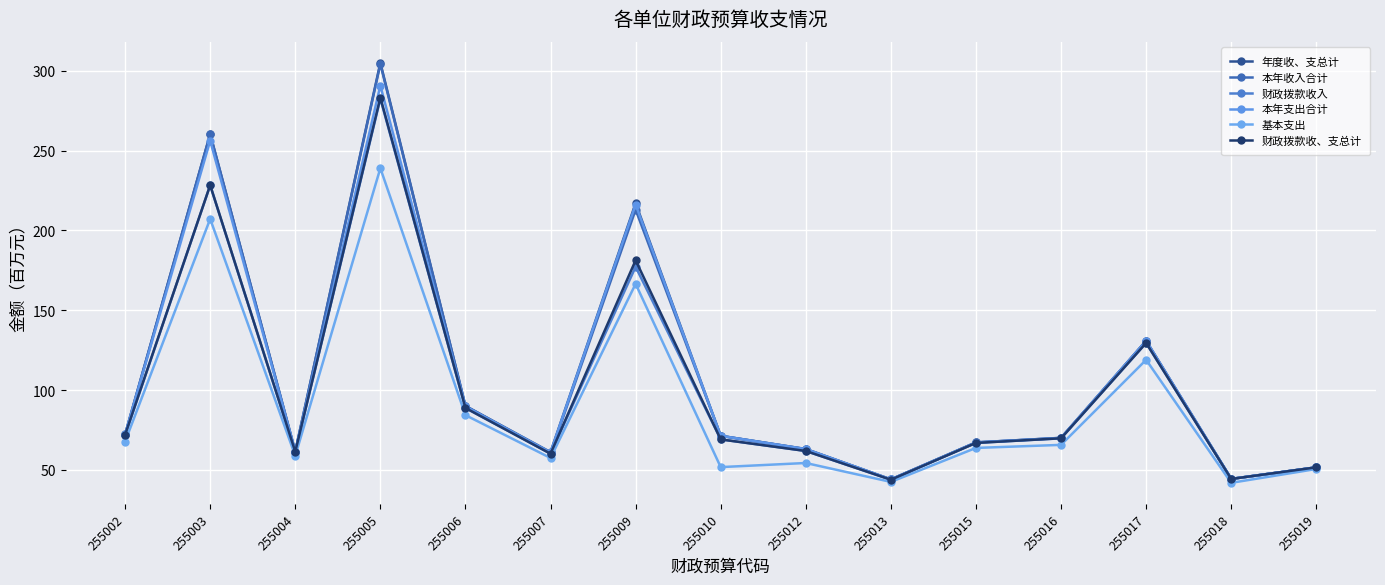

True or false: 财政拨款收、支总计 and 财政拨款收入 intersect in this chart.

False